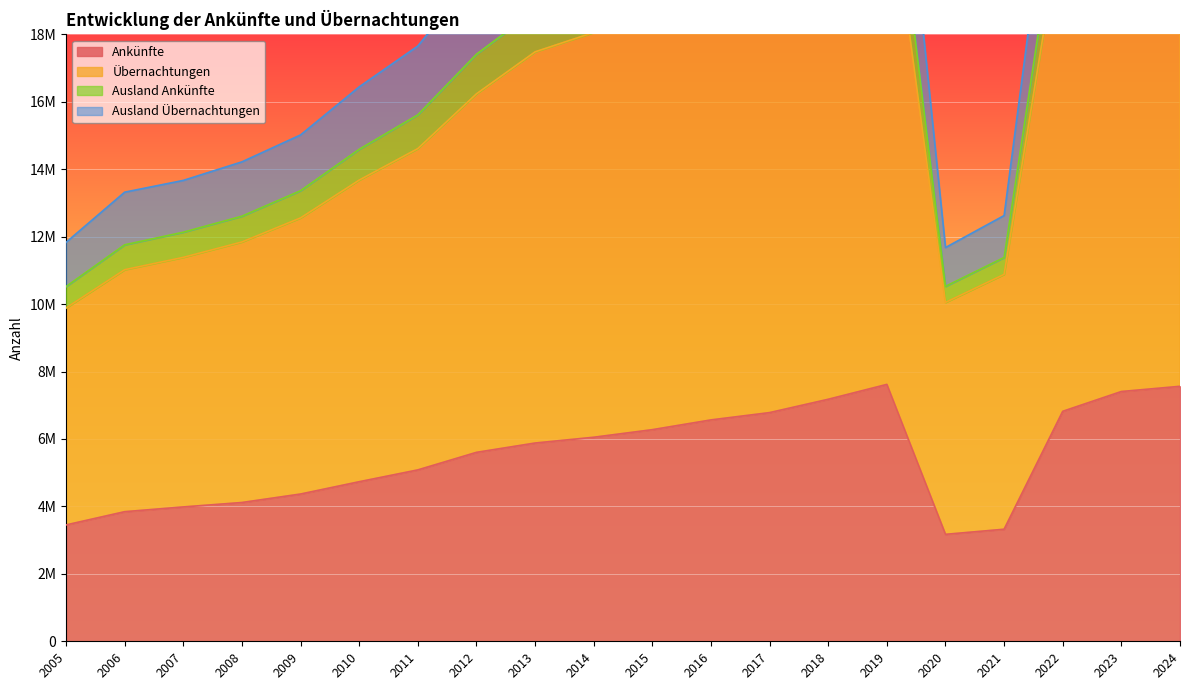

True or false: Ankünfte has a value of 6051766 at 2014.

True